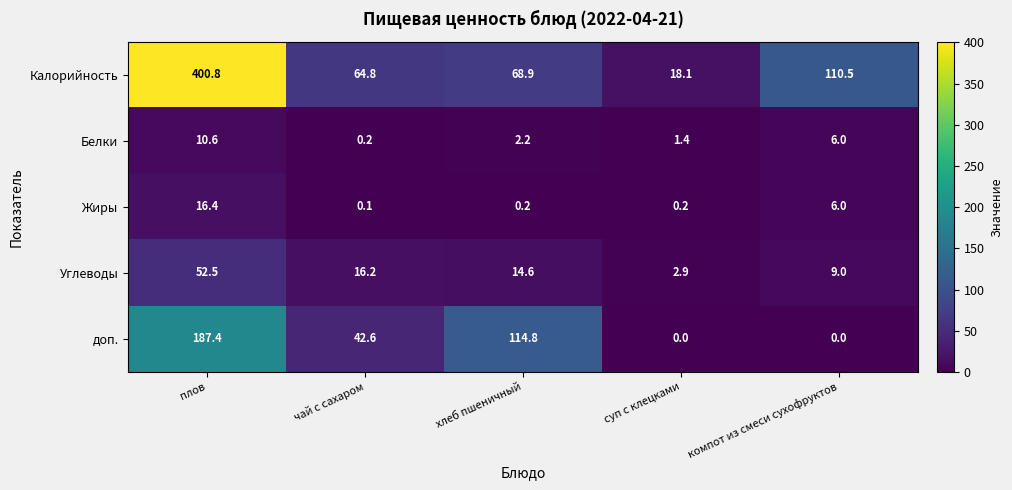

At which label does Калорийность first exceed 68?

плов